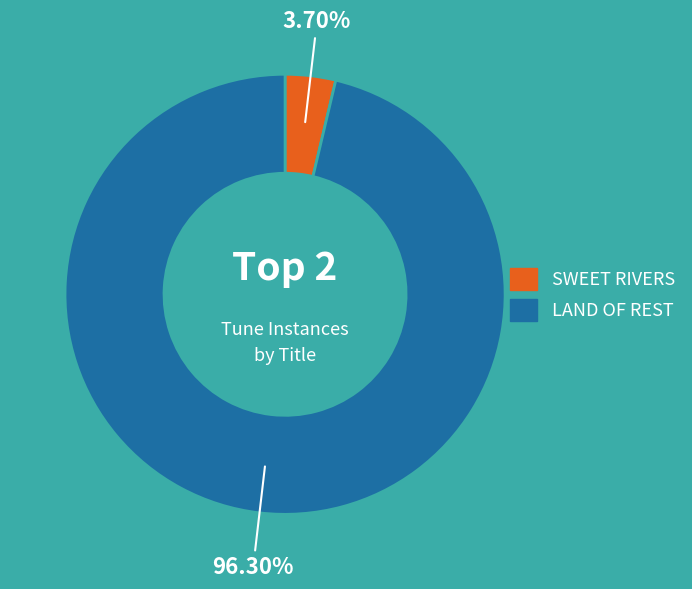

Is there a majority slice in this chart?

Yes